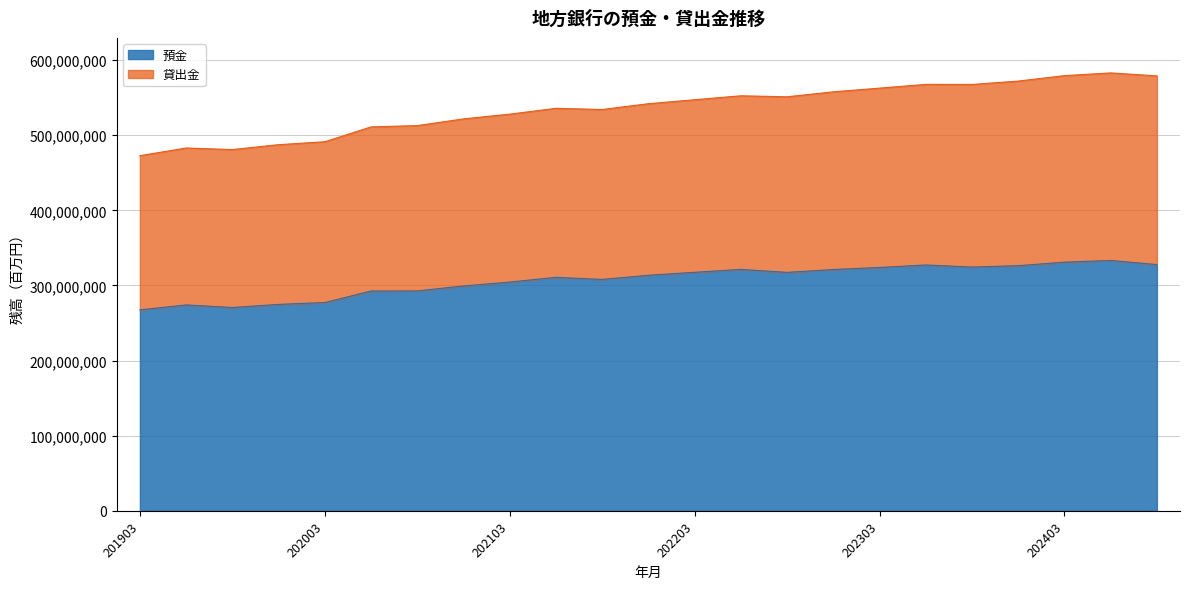

True or false: 預金 has a value of 327739822 at 202409.

True